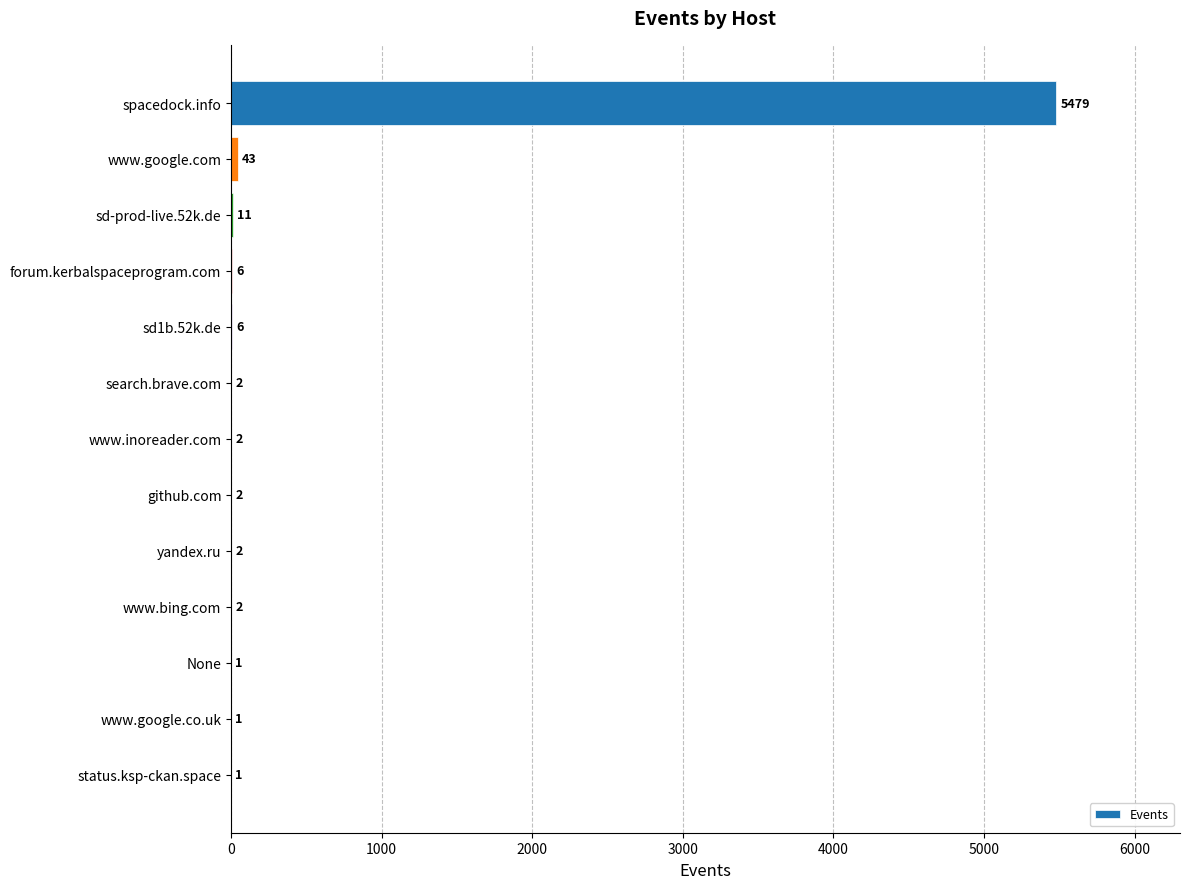

Reading top to bottom, what are all the values shown in this chart?

spacedock.info=5479	www.google.com=43	sd-prod-live.52k.de=11	forum.kerbalspaceprogram.com=6	sd1b.52k.de=6	search.brave.com=2	www.inoreader.com=2	github.com=2	yandex.ru=2	www.bing.com=2	None=1	www.google.co.uk=1	status.ksp-ckan.space=1